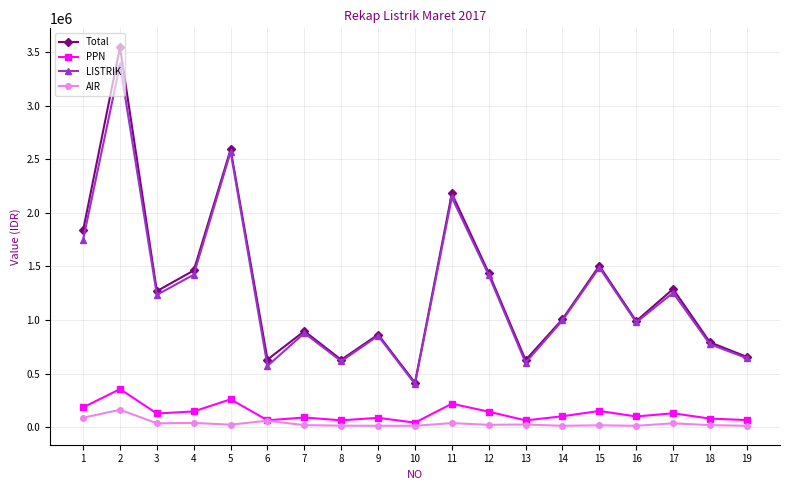

What is the highest value of the Total series?

3547308